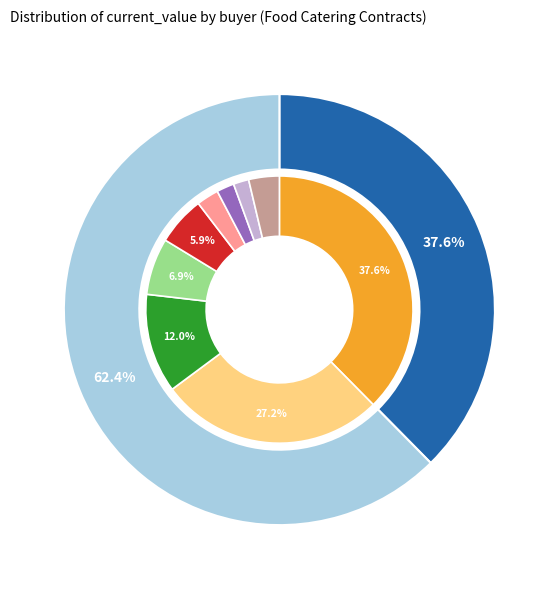

Does any single category account for the majority?

No